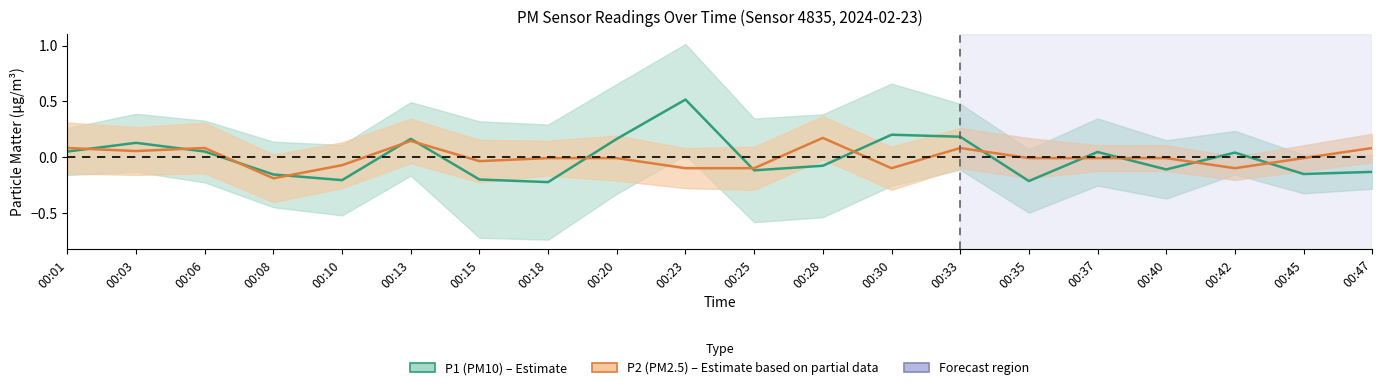

Which category has the highest value across all series?

00:23